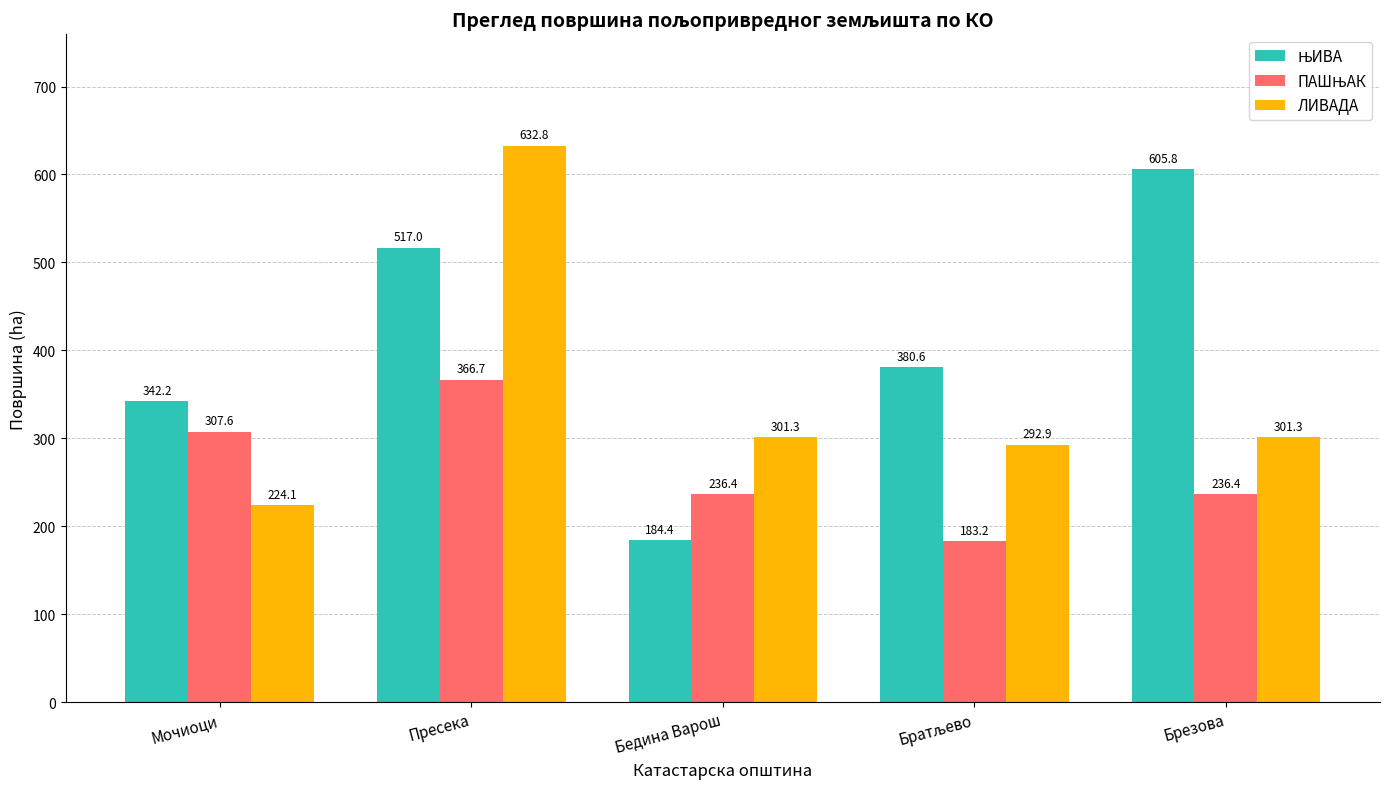

Is it true that ЛИВАДА equals 224.1 at Мочиоци?

True